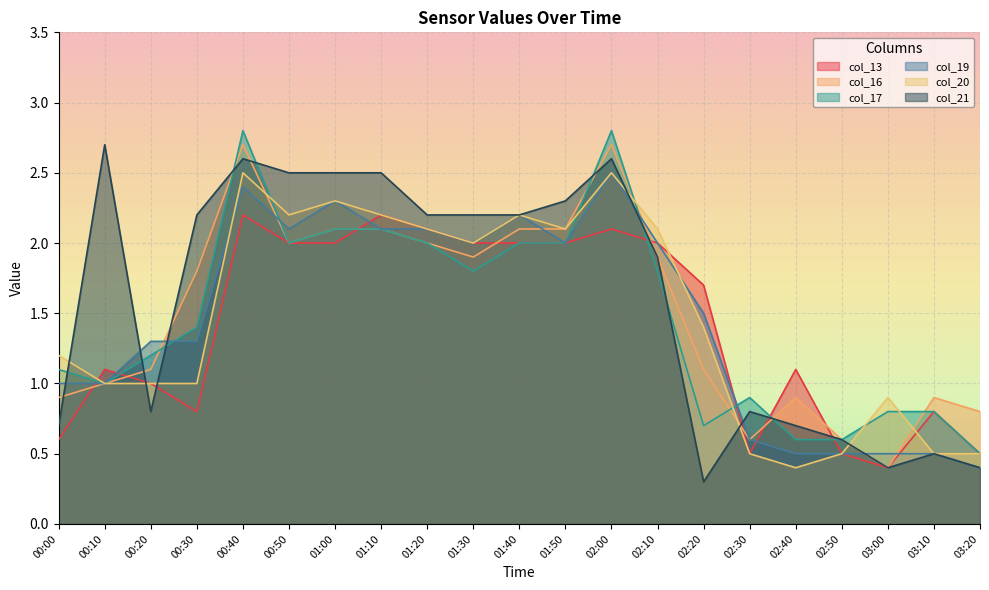

Is the value of col_19 at 02:20 greater than the value of col_16 at 02:20?

Yes